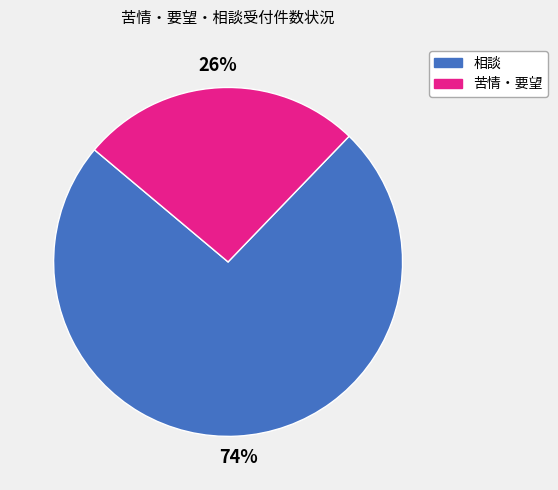

To the nearest percent, what is the difference between the largest and smallest slice percentages?

48%